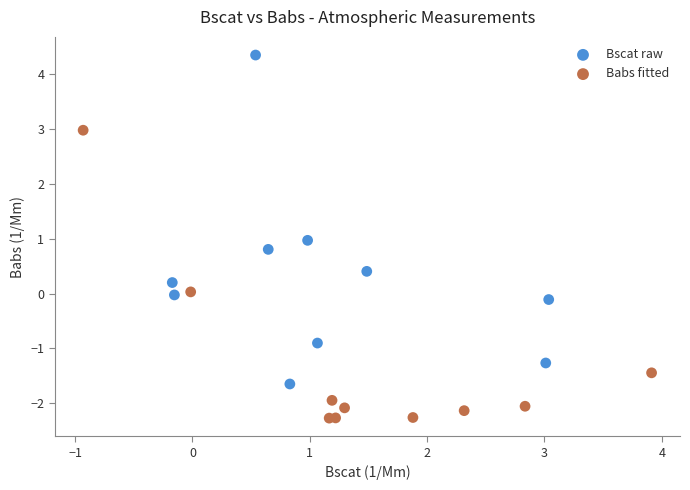

Which series has the largest Y range (max minus min)?

Bscat raw